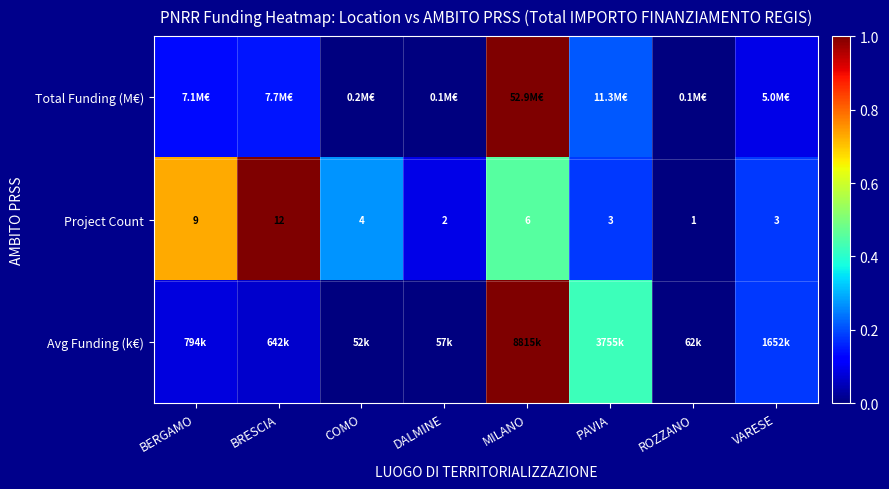

At which label does Project Count reach its peak?

BRESCIA